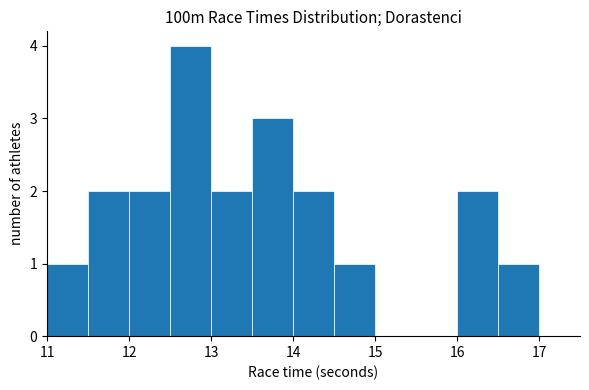

Reading left to right, list every bar in this chart as the range it spans on the x-axis followed by its height. The values are not printed on the chart, so give them approximately, as read against the axis.

11.0 to 11.5: 1
11.5 to 12.0: 2
12.0 to 12.5: 2
12.5 to 13.0: 4
13.0 to 13.5: 2
13.5 to 14.0: 3
14.0 to 14.5: 2
14.5 to 15.0: 1
15.0 to 15.5: 0
15.5 to 16.0: 0
16.0 to 16.5: 2
16.5 to 17.0: 1